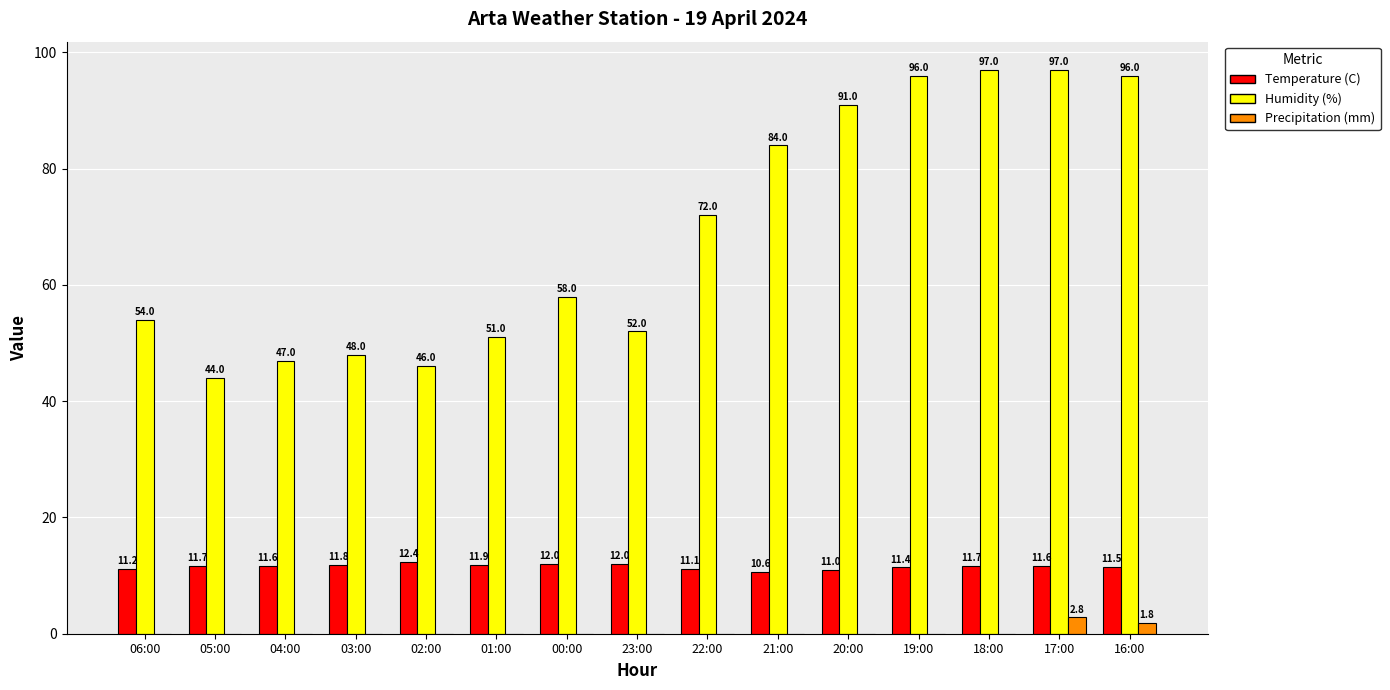

Does the chart contain stacked bars?

No